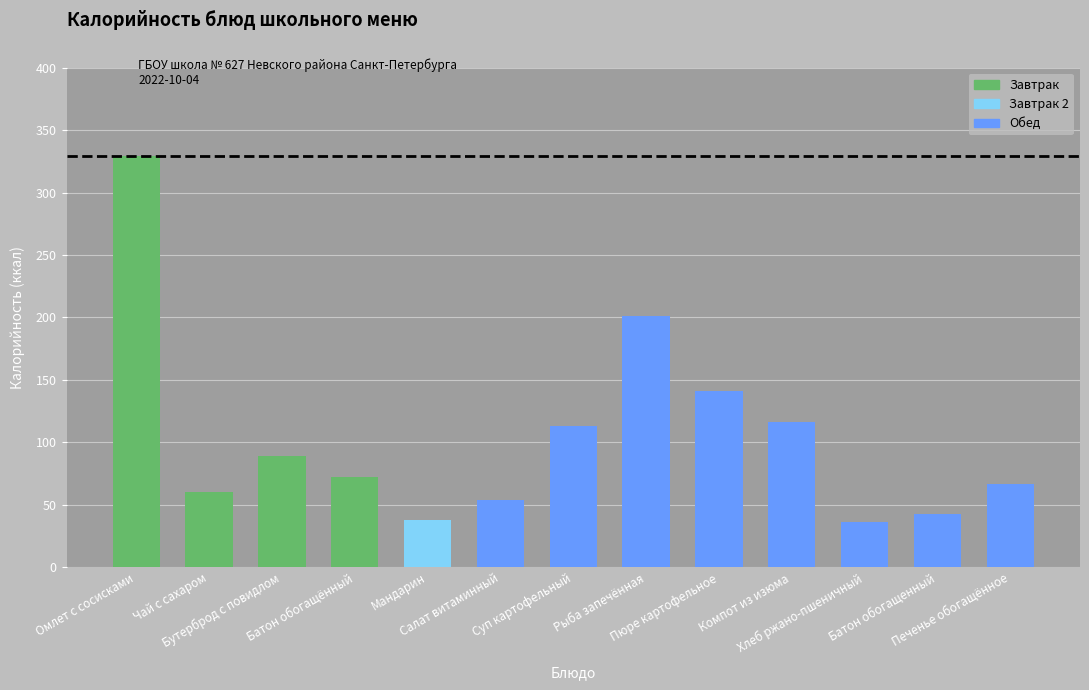

At which label does the data first exceed 72?

Омлет с сосисками